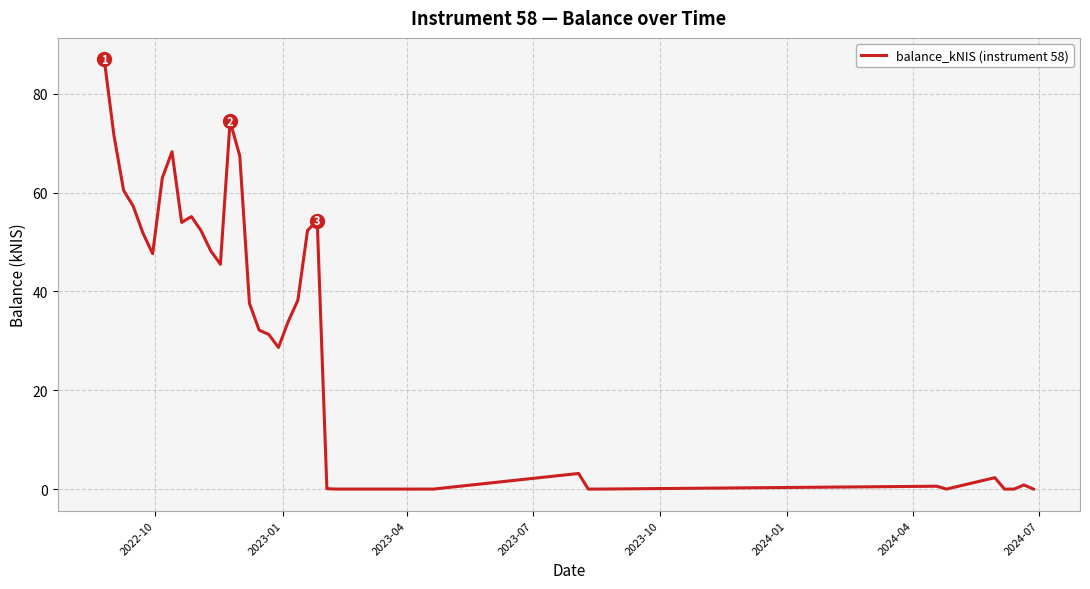

What is the difference between the maximum and minimum values?

87.0